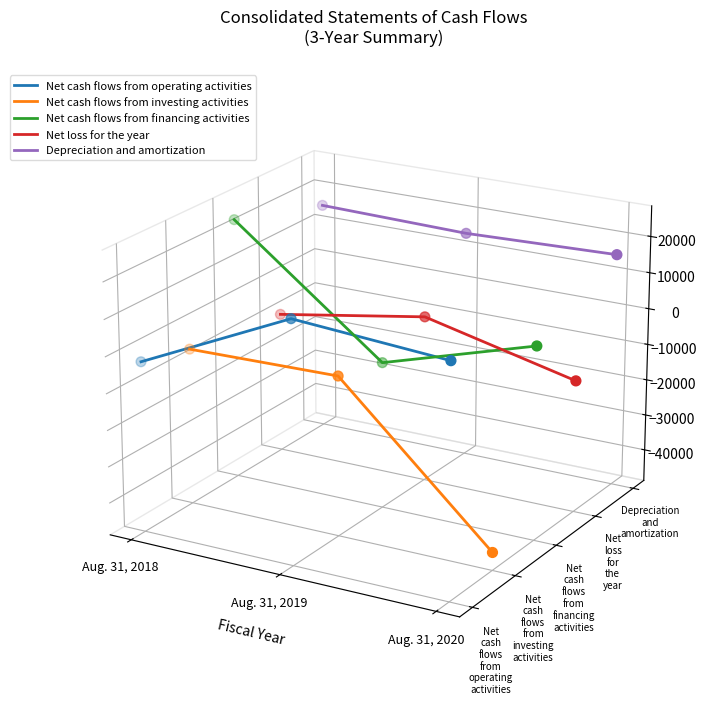

What are all the series names shown in the legend?

Net cash flows from operating activities, Net cash flows from investing activities, Net cash flows from financing activities, Net loss for the year, Depreciation and amortization